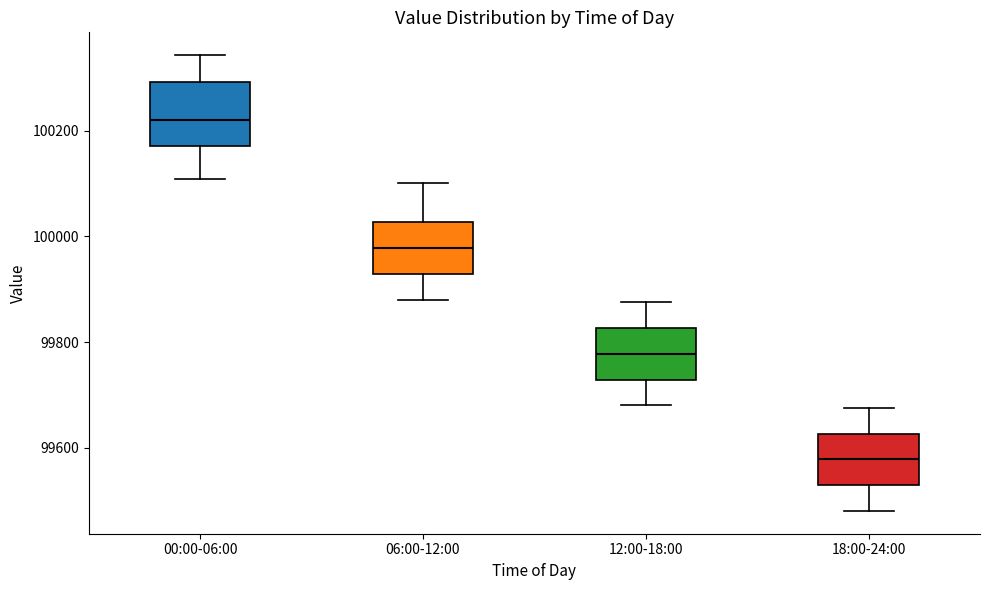

Reading left to right, read every box against the y-axis: the position of its median line, the range the box covers, and the ends of its whiskers. The values are not printed on the chart, so give them approximately, as read against the axis.

00:00-06:00: median 100220, box 100180 to 100300, whiskers 100100 to 100340
06:00-12:00: median 99980, box 99920 to 100020, whiskers 99880 to 100100
12:00-18:00: median 99780, box 99720 to 99820, whiskers 99680 to 99880
18:00-24:00: median 99580, box 99520 to 99620, whiskers 99480 to 99680